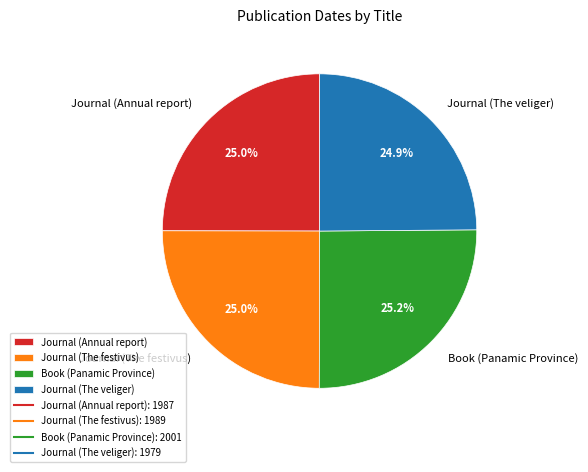

How many segments does this pie chart have?

4